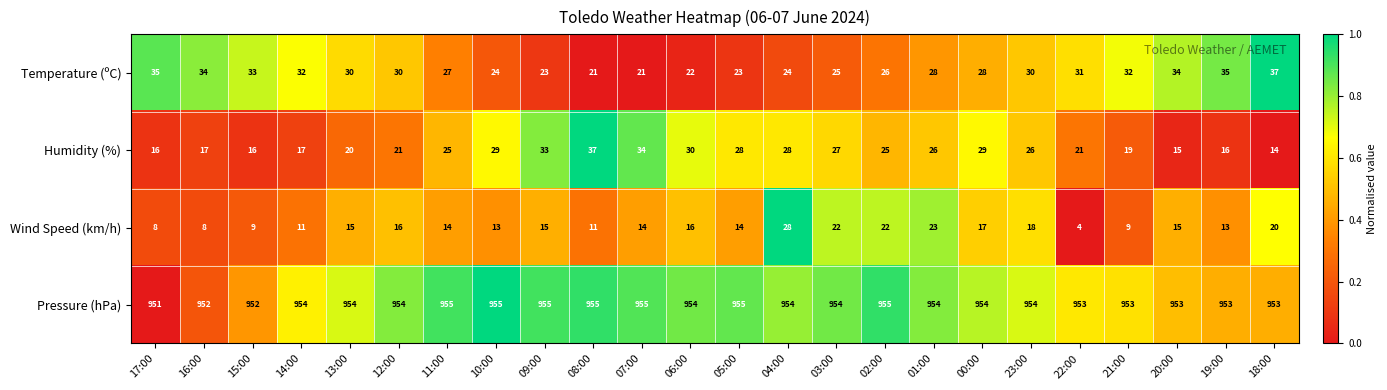

What is the sum of the Pressure (hPa) values at 01:00 and 03:00?

1908